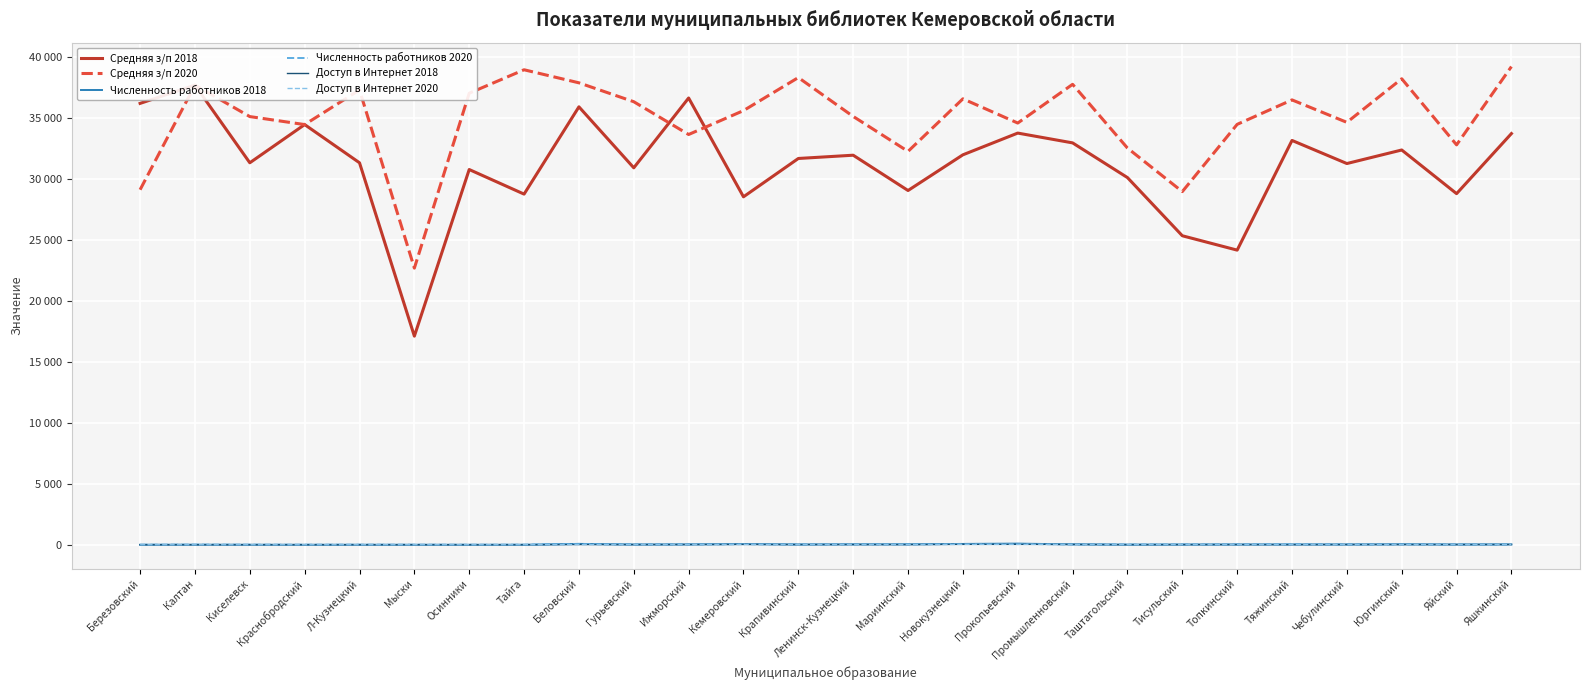

True or false: Средняя з/п 2020 and Доступ в Интернет 2018 intersect in this chart.

False